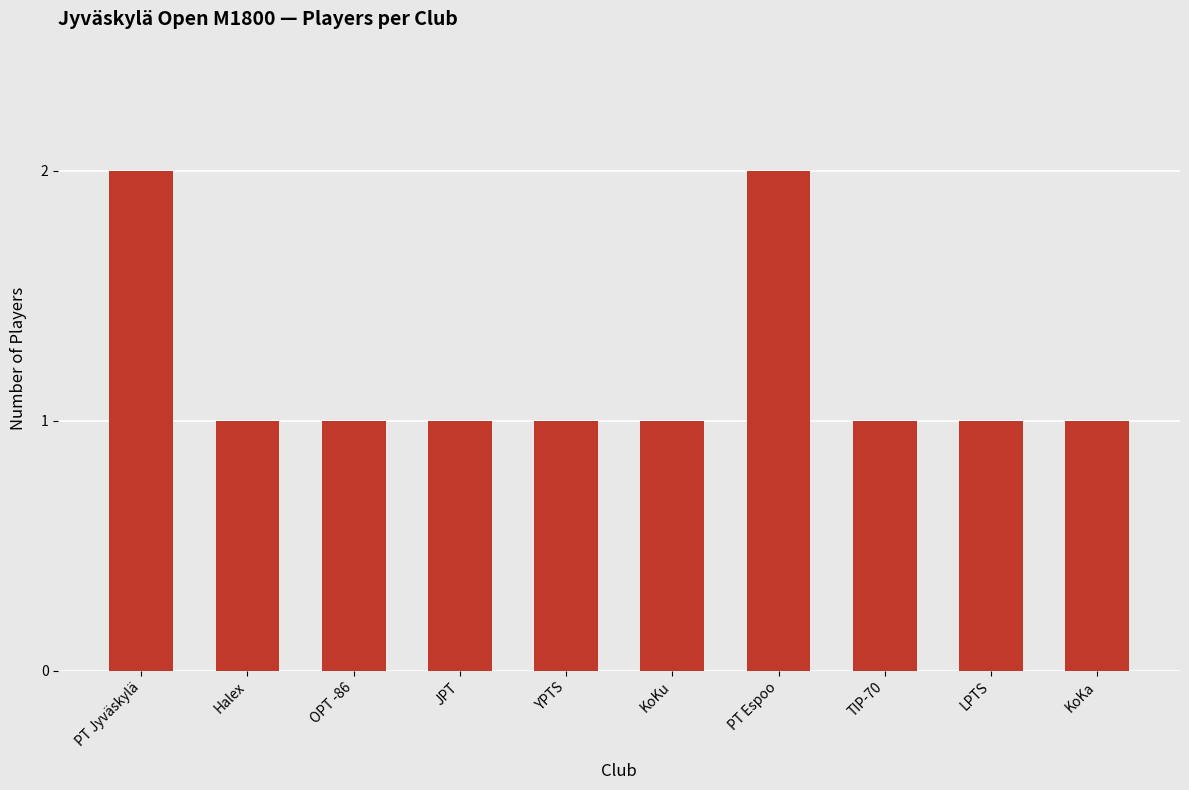

Is it true that the value at PT Espoo is 2?

True